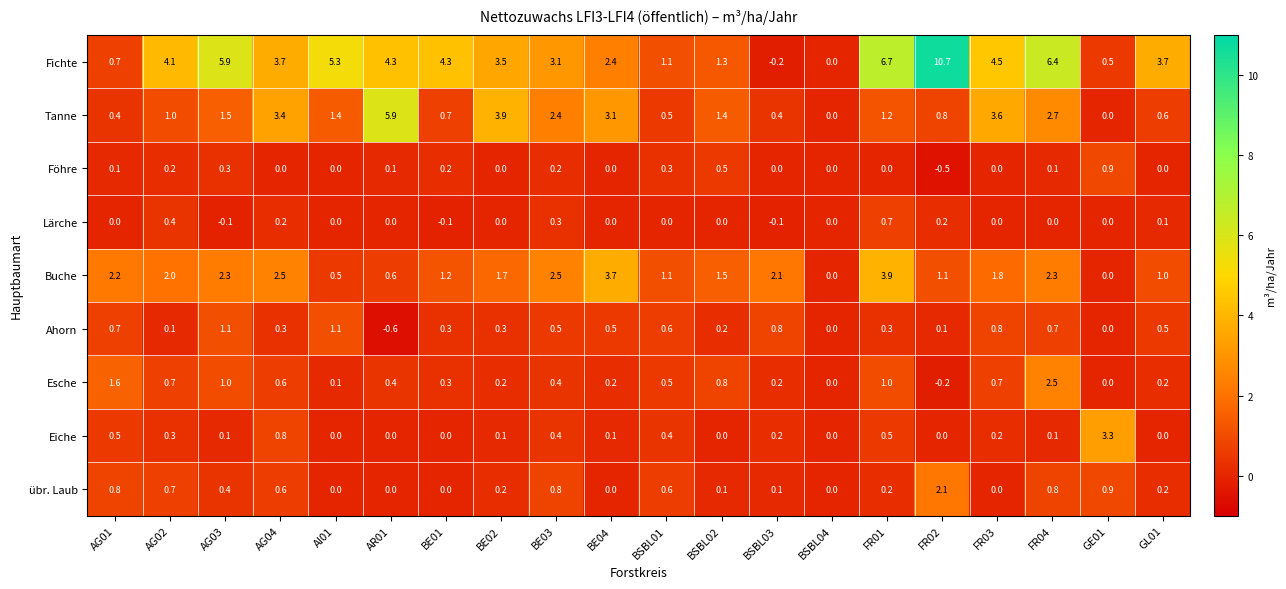

Between AG02 and BE03, which series saw the biggest shift?

Tanne